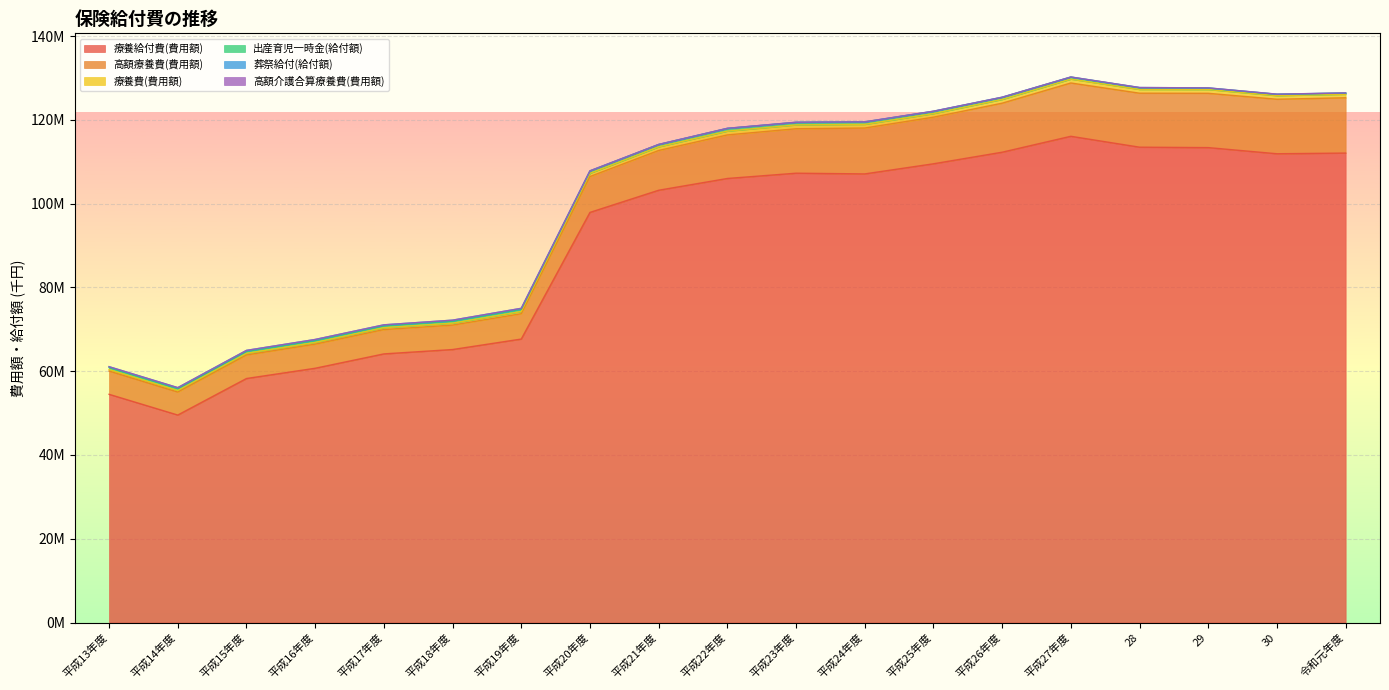

Which series has the largest total across all categories?

療養給付費(費用額)